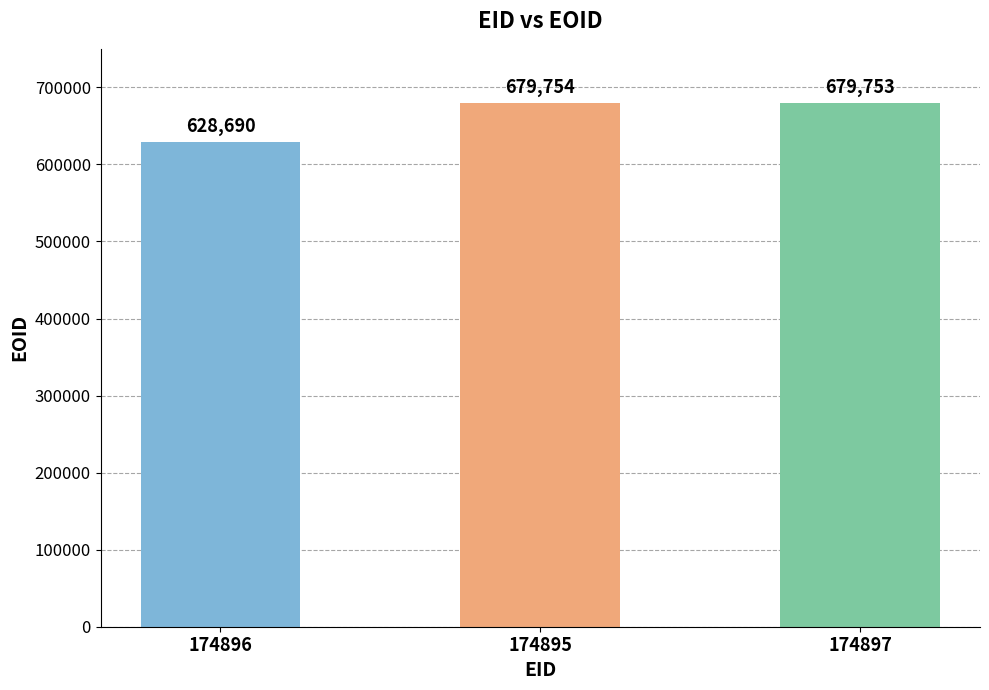

How many categories are shown in the chart?

3